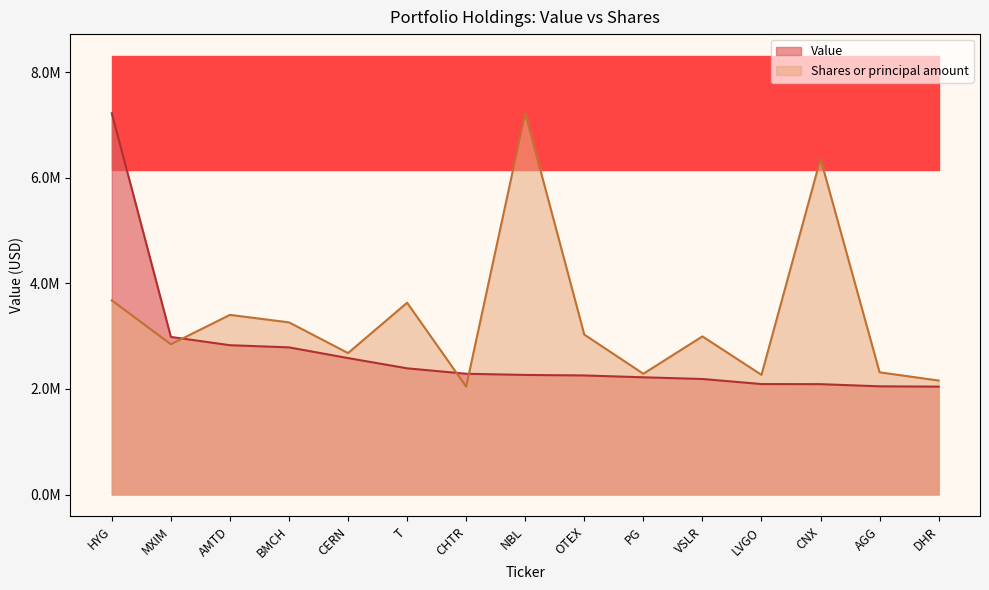

Read the Shares or principal amount value at HYG.

3678607.0